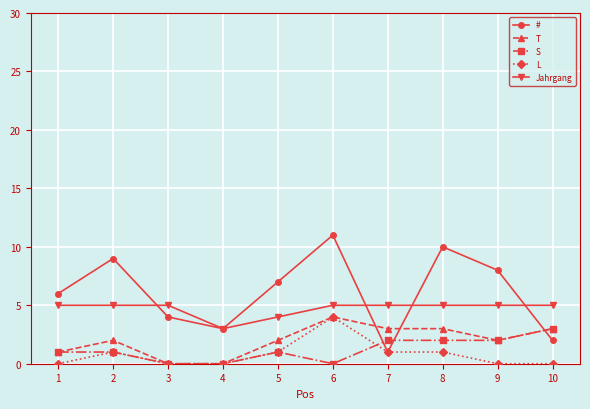

Is the value of T at 7 greater than the value of # at 10?

Yes